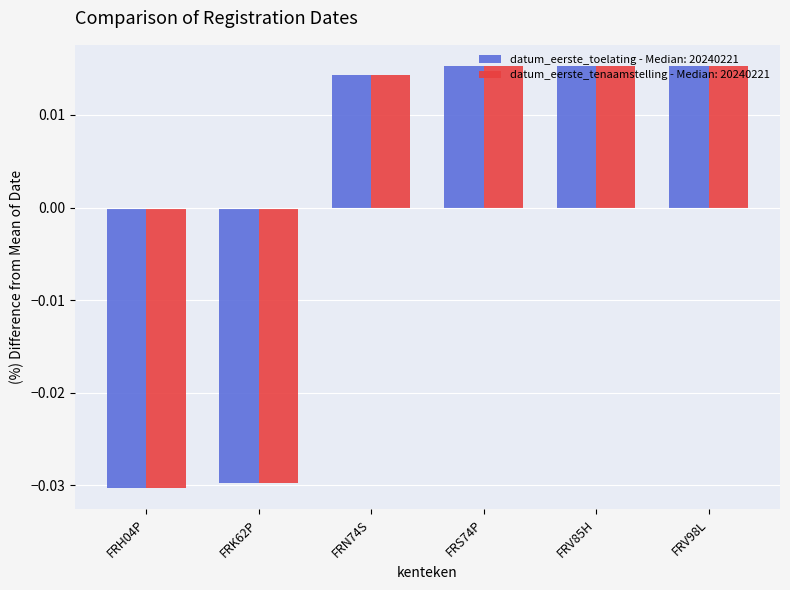

How many datum_eerste_tenaamstelling - Median: 20240221 values are between 0 and 1?

4